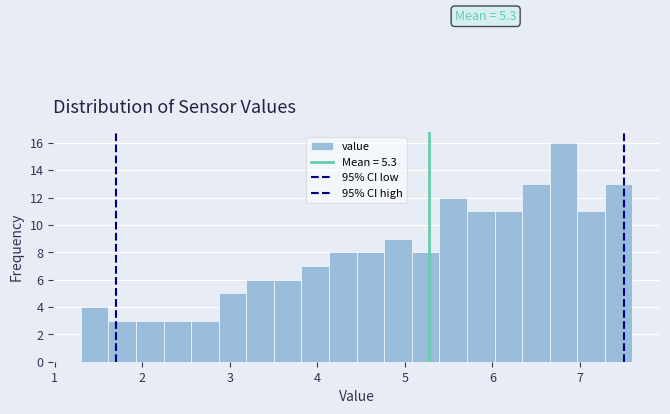

Around what value on the x-axis is the tallest bar? Give the approximate position of its centre, as read against the axis.

6.8